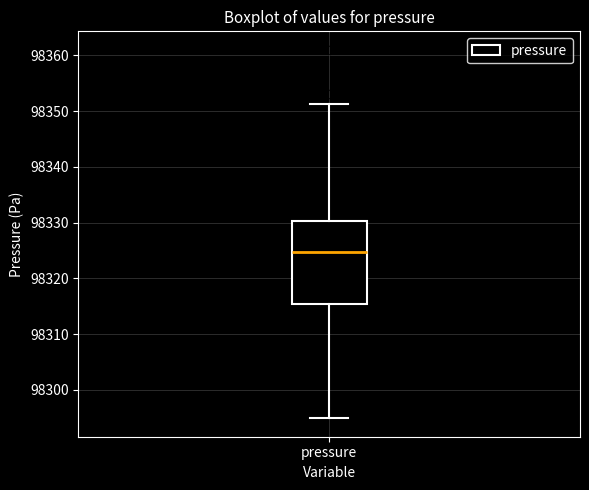

Transcribe this box plot: give where the median line is, the range the box spans, and where the two whiskers end, as read against the y-axis. The values are not printed on the chart, so give them approximately, as read against the axis.

median 98325, box 98315 to 98330, whiskers 98295 to 98351